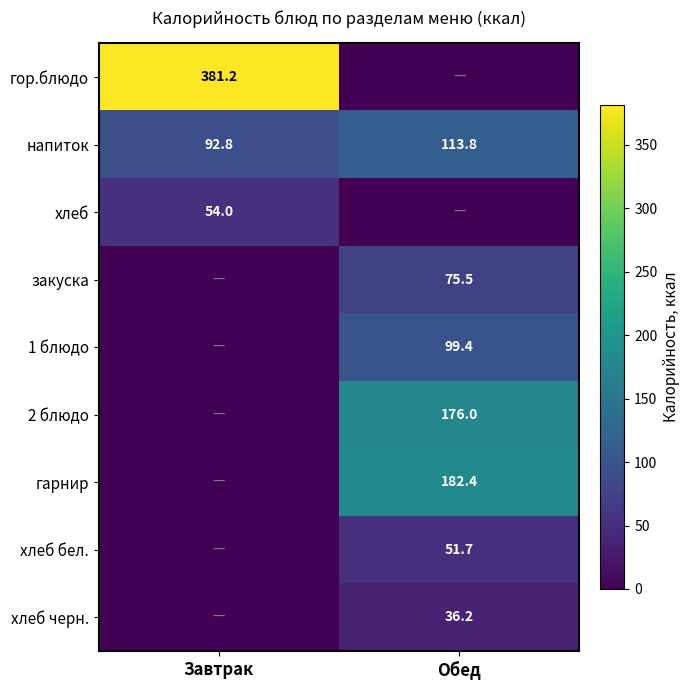

The value of хлеб бел. at Обед is 51.7. True or false?

True